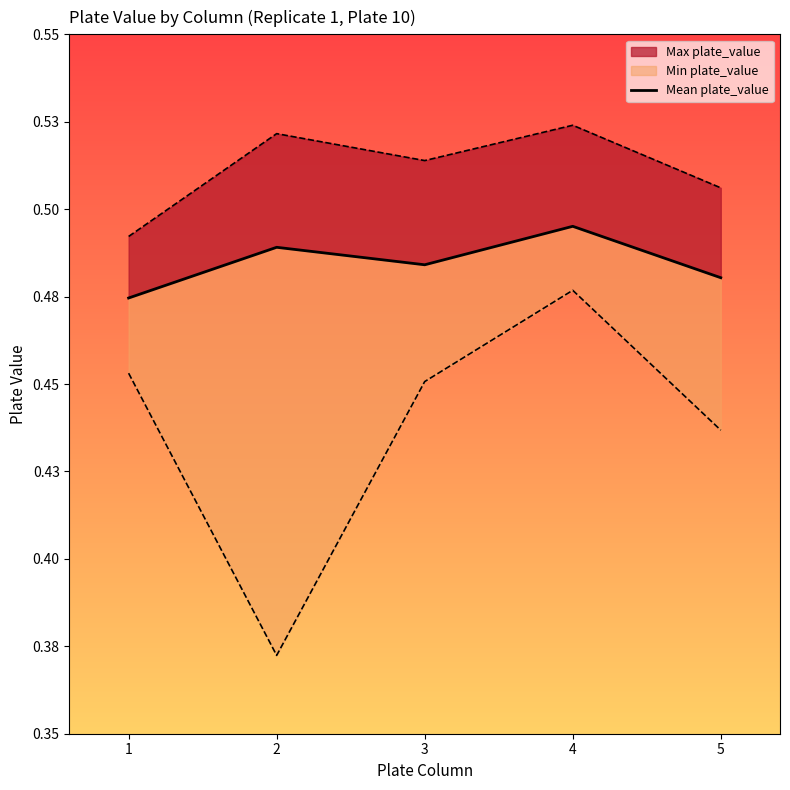

What is the value of the 4th point from the left?

0.5